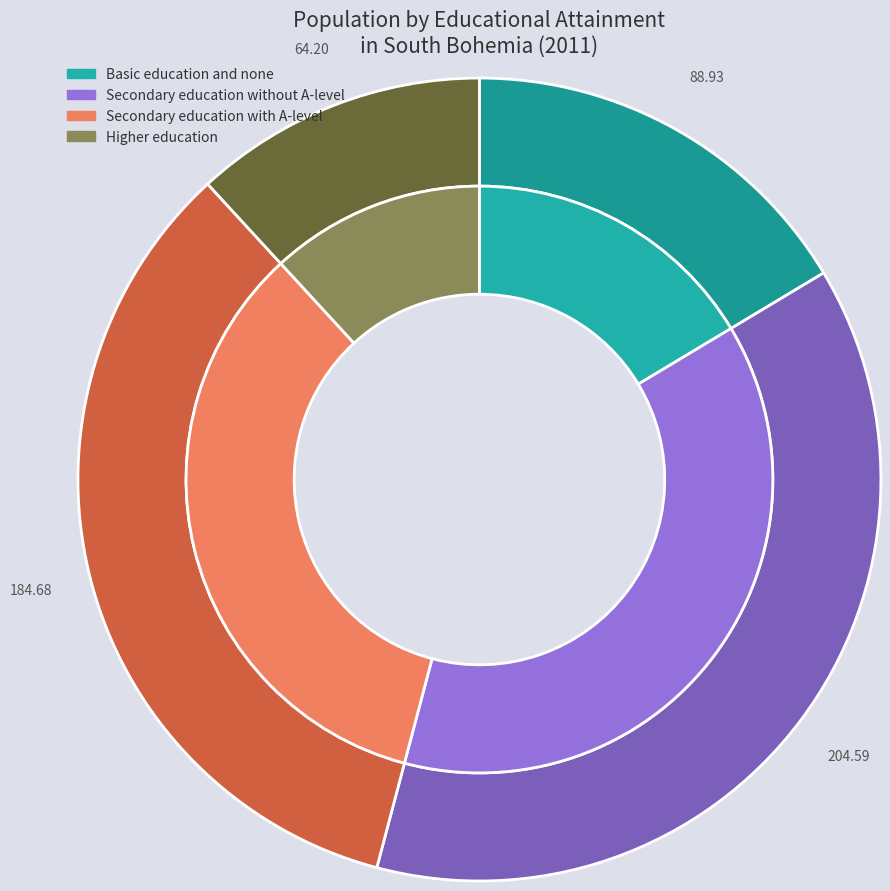

What is the ratio of the value at Secondary education with A-level to the value at Higher education?

2.9